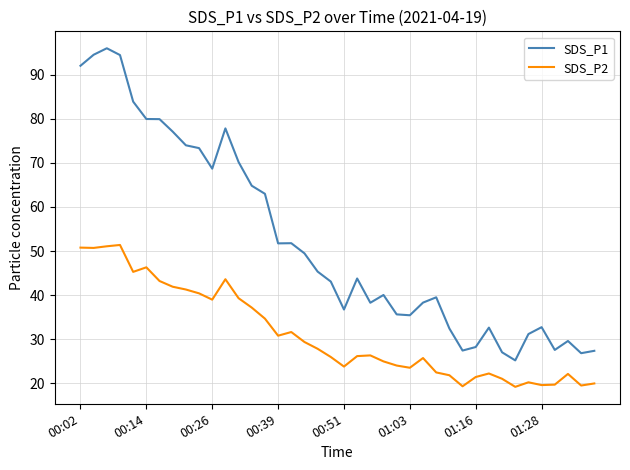

How many series are shown in this chart?

2